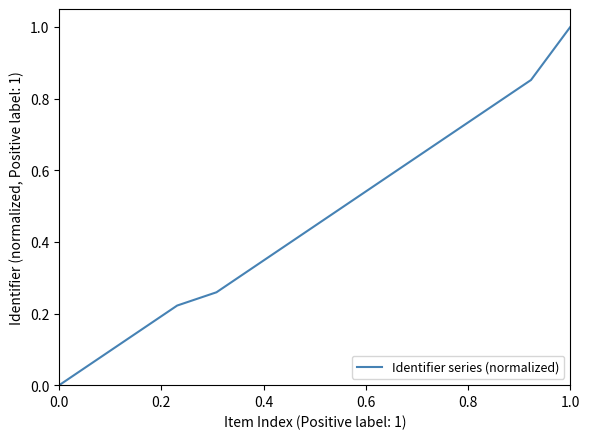

What is the maximum value shown in the chart?

1.0